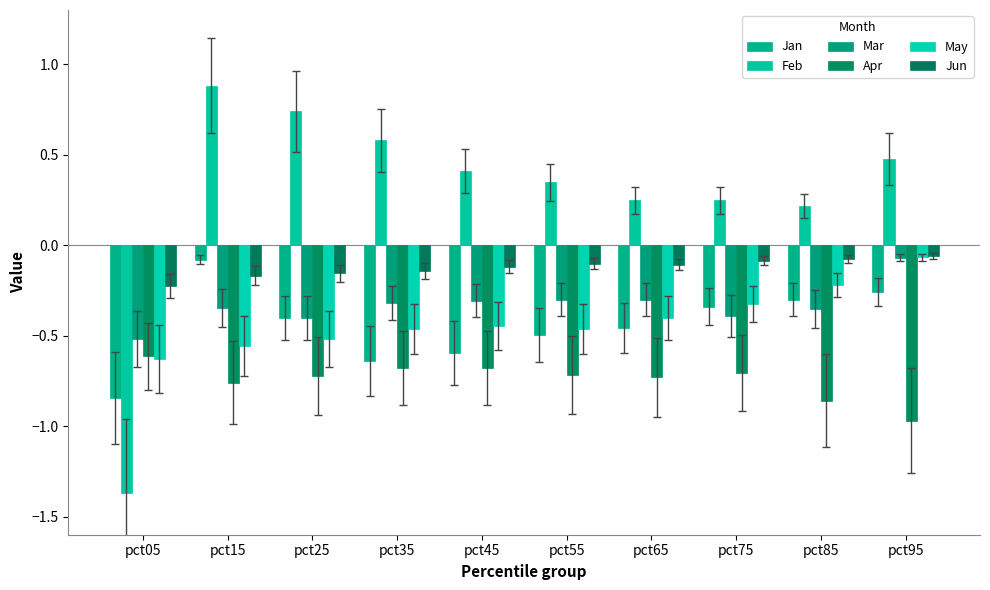

What is the difference between the second highest and second lowest values in the Jan series?

0.4